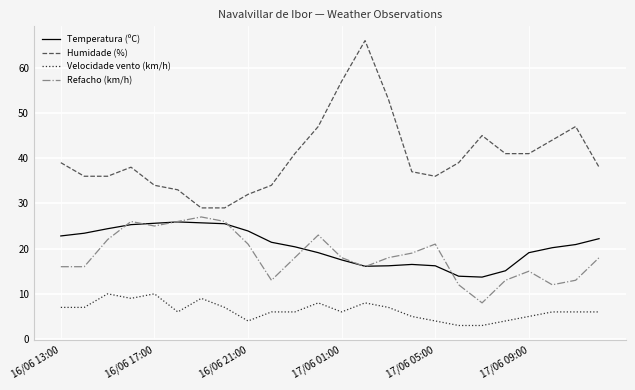

What is the greatest value displayed?

66.0